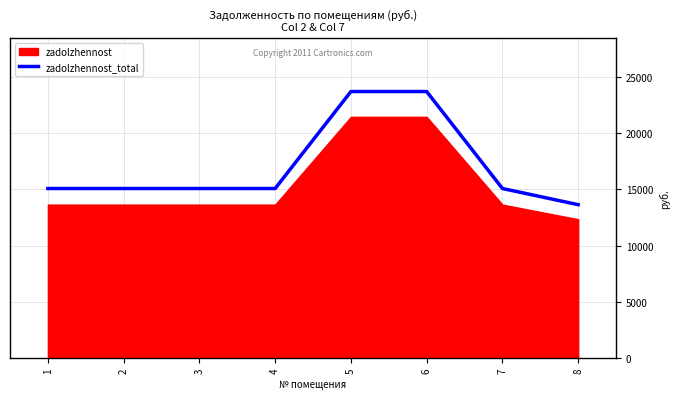

How many lines are shown in the chart?

1